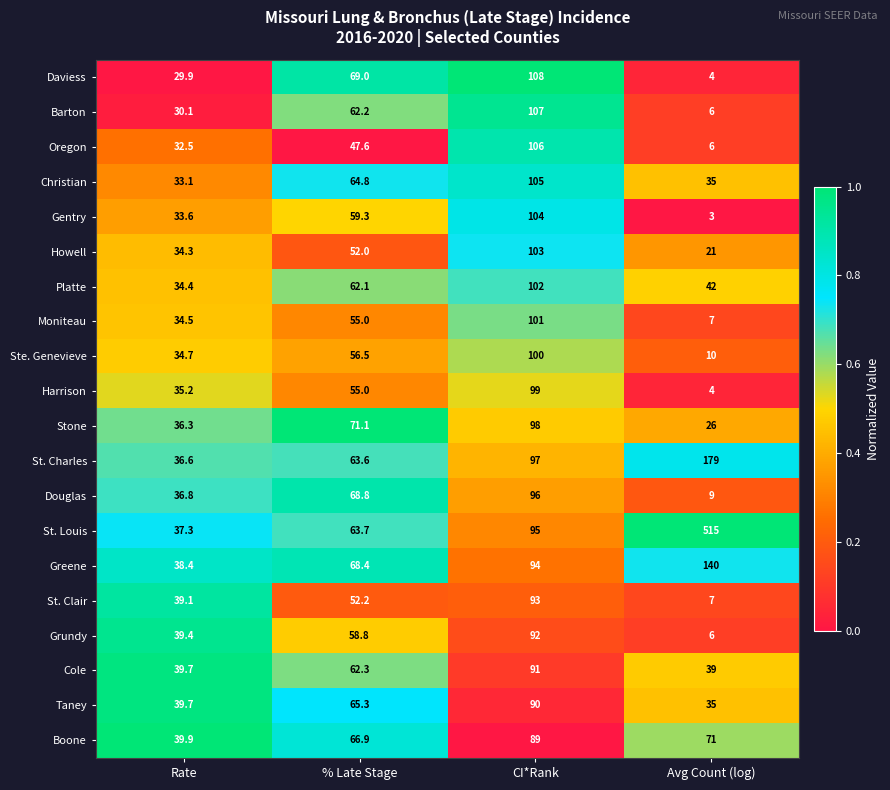

At which label is Cole closest to 65?

% Late Stage